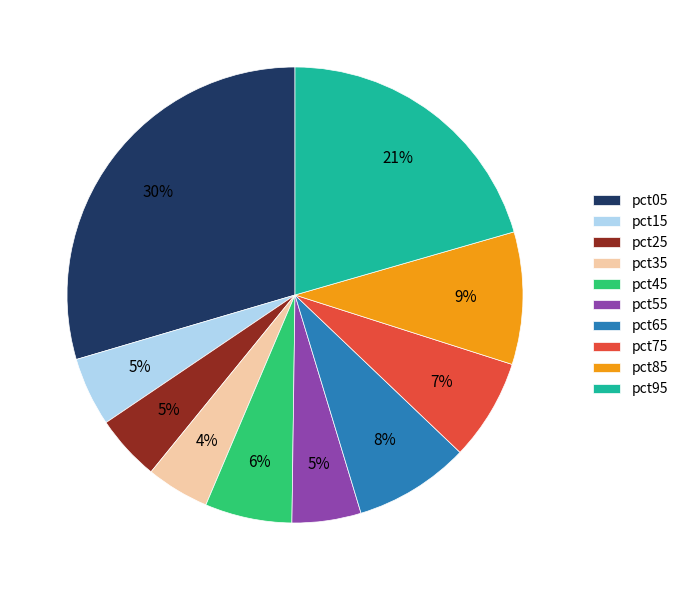

To the nearest percent, what is the average slice percentage?

10%